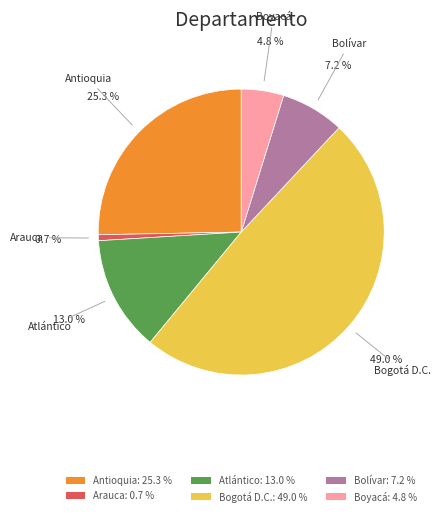

To the nearest percent, what is the average slice percentage?

17%